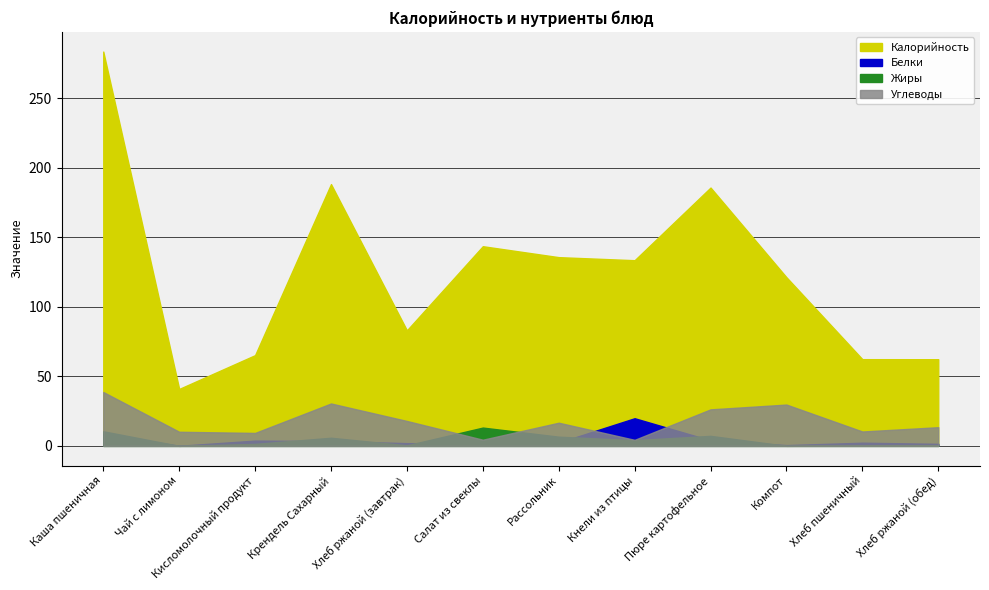

Which series has the largest total across all categories?

Калорийность